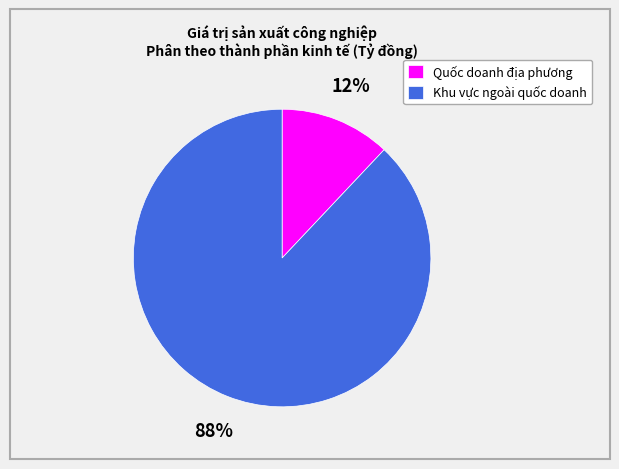

Do Quốc doanh địa phương and Khu vực ngoài quốc doanh together represent more than half of the pie?

Yes